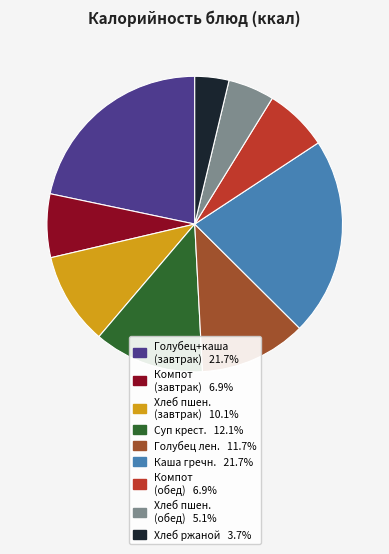

Does any single category account for the majority?

No